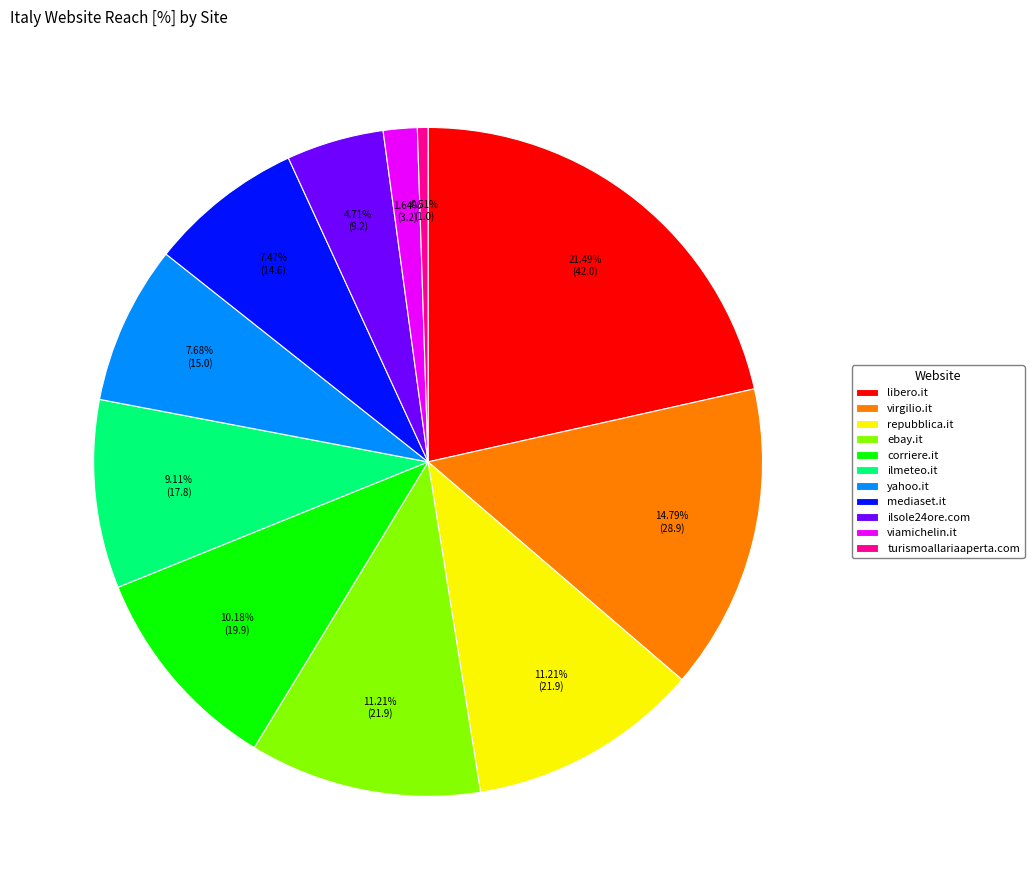

Which category has the smallest portion of the pie?

turismoallariaaperta.com